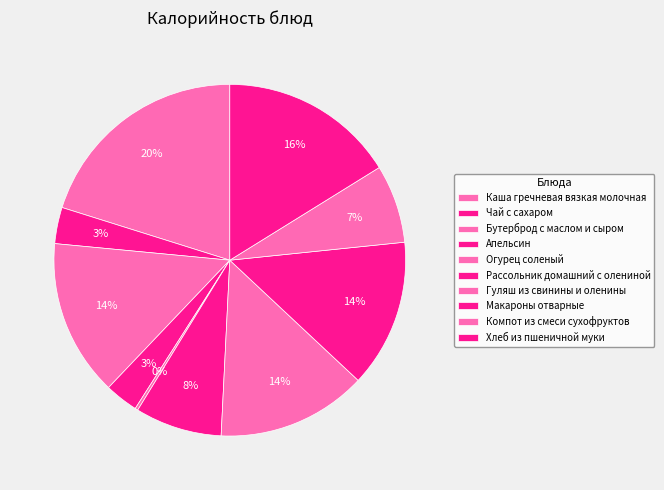

Is it true that Апельсин is 3% of the pie?

True